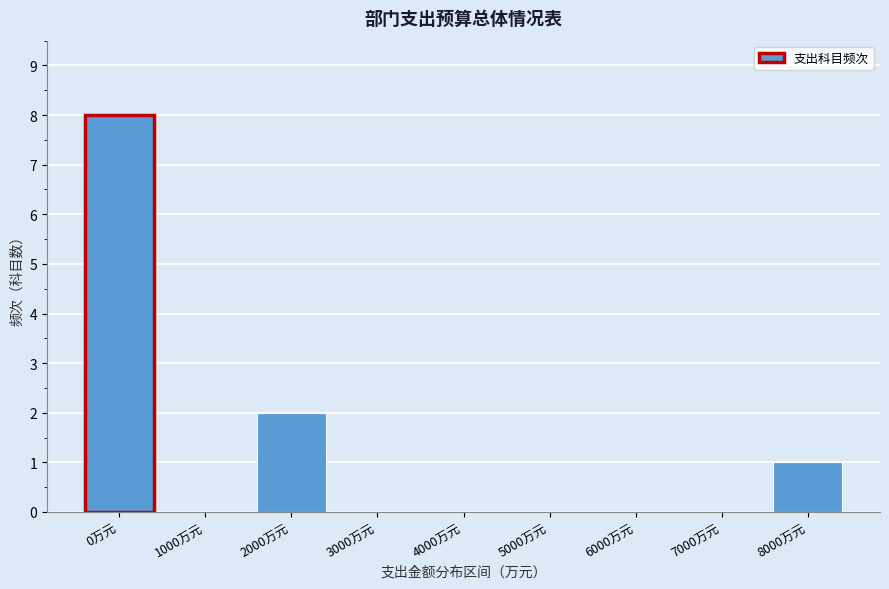

Reading left to right, list all the values displayed in this chart.

0万元=8	1000万元=0	2000万元=2	3000万元=0	4000万元=0	5000万元=0	6000万元=0	7000万元=0	8000万元=1